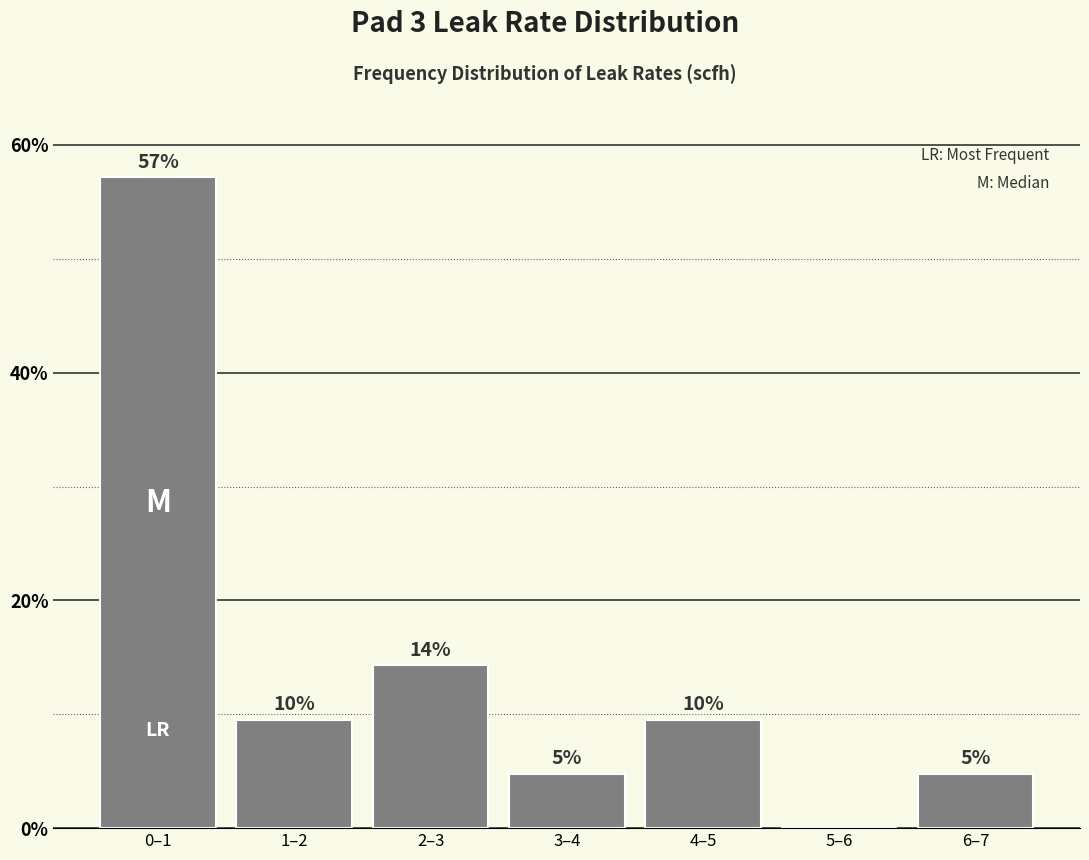

Are the bars horizontal?

No